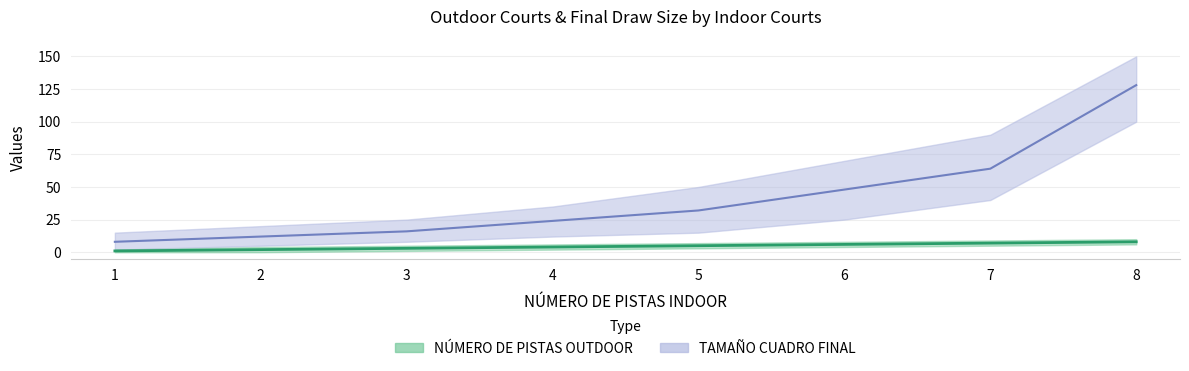

Reading left to right, transcribe all the data shown in this chart.

NÚMERO DE PISTAS OUTDOOR: 1	2	3	4	5	6	7	8
TAMAÑO CUADRO FINAL: 8	12	16	24	32	48	64	128